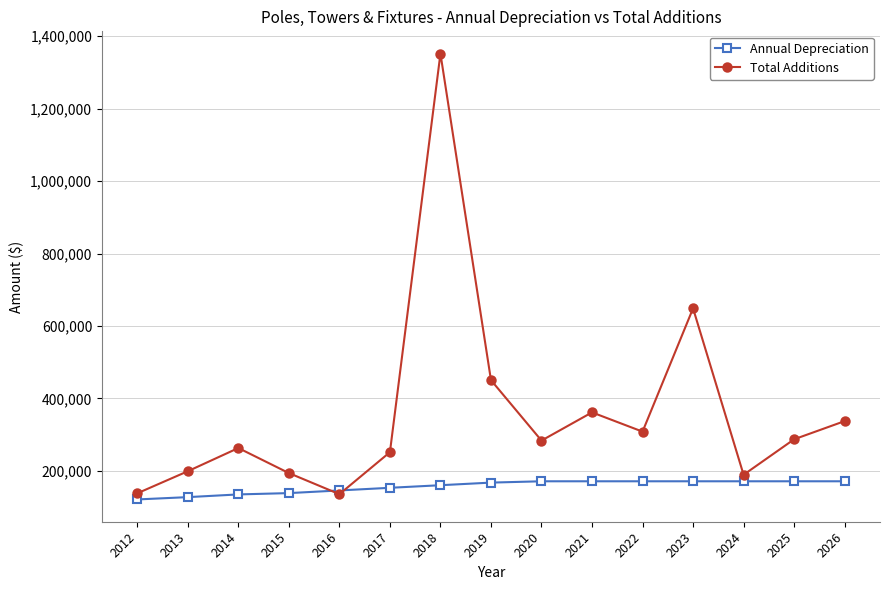

At which category does Total Additions reach its first local valley?

2016